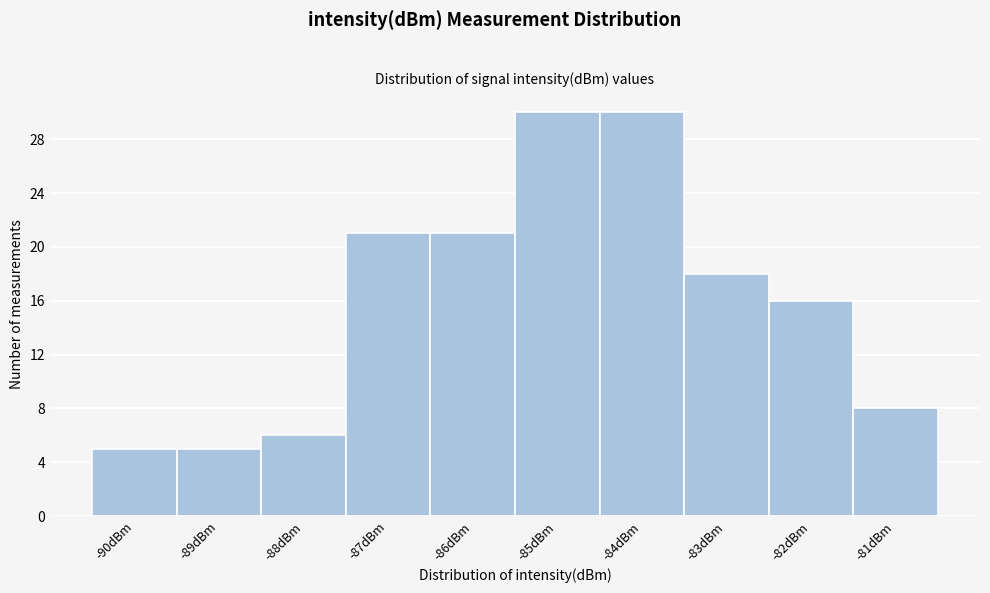

Reading left to right, what are all the values shown in this chart?

5	5	6	21	21	30	30	18	16	8